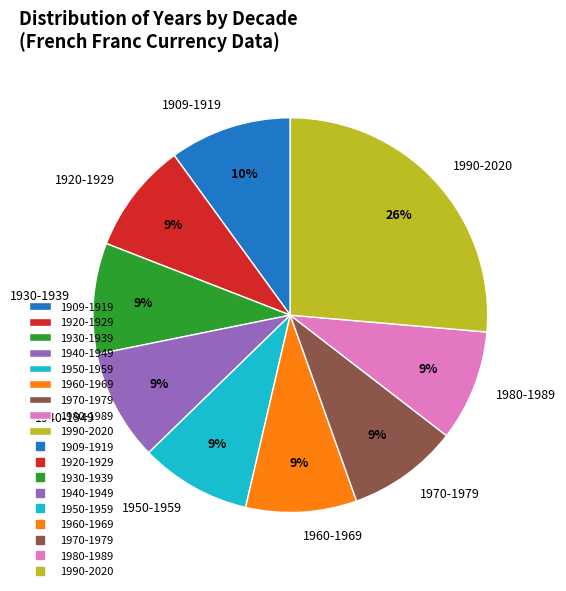

What is the ratio of the value at 1990-2020 to the value at 1920-1929?

2.9